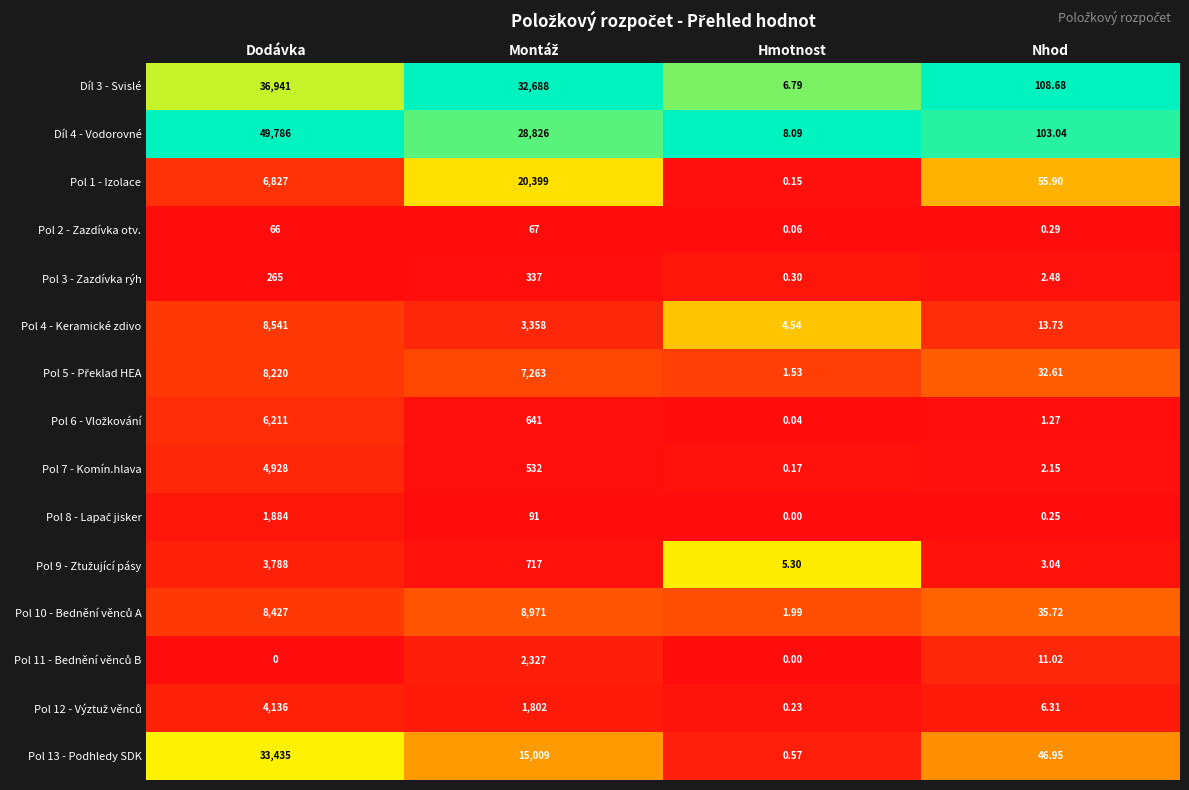

Which series changed the most between Dodávka and Hmotnost?

Díl 4 - Vodorovné